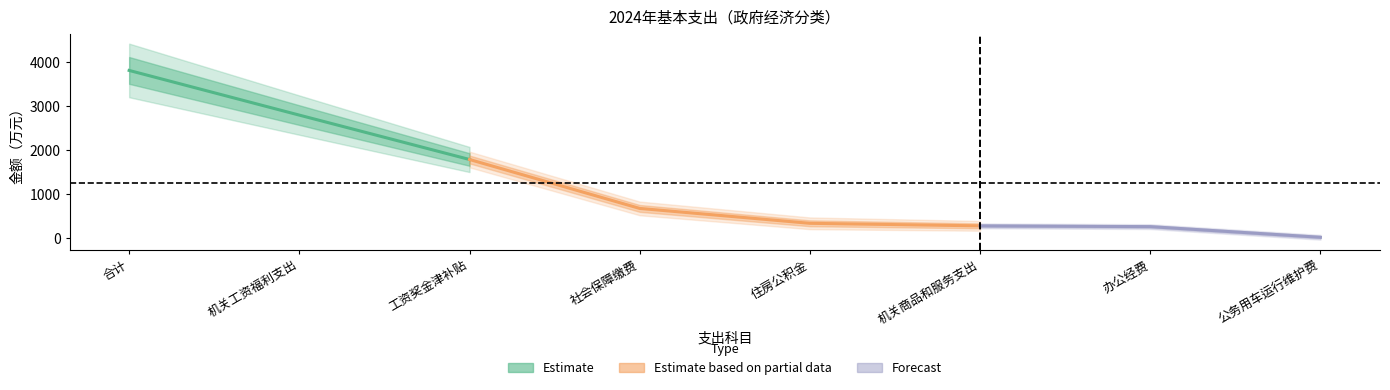

How many values in the 合计 series are below 673?

4